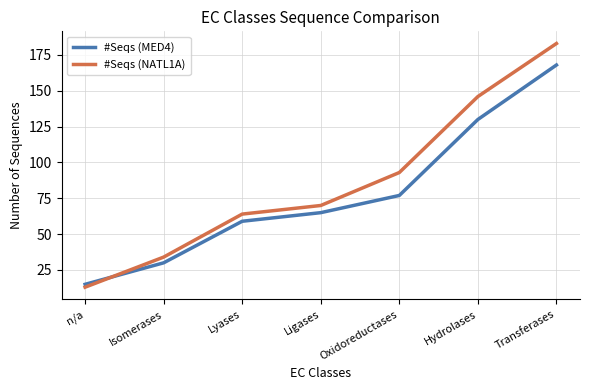

What position from the right is Oxidoreductases?

3